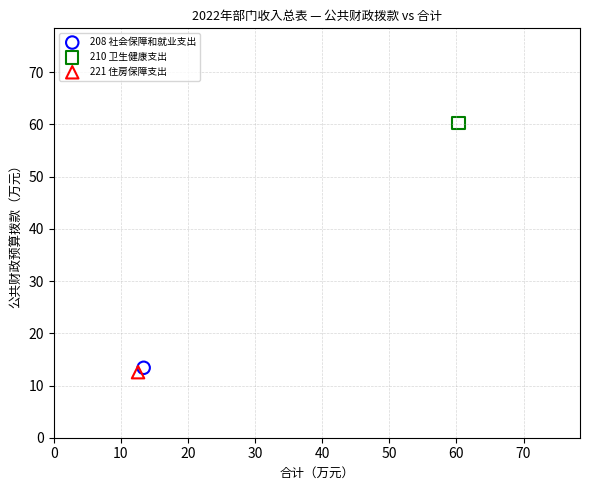

Which series reaches the minimum Y coordinate?

221 住房保障支出